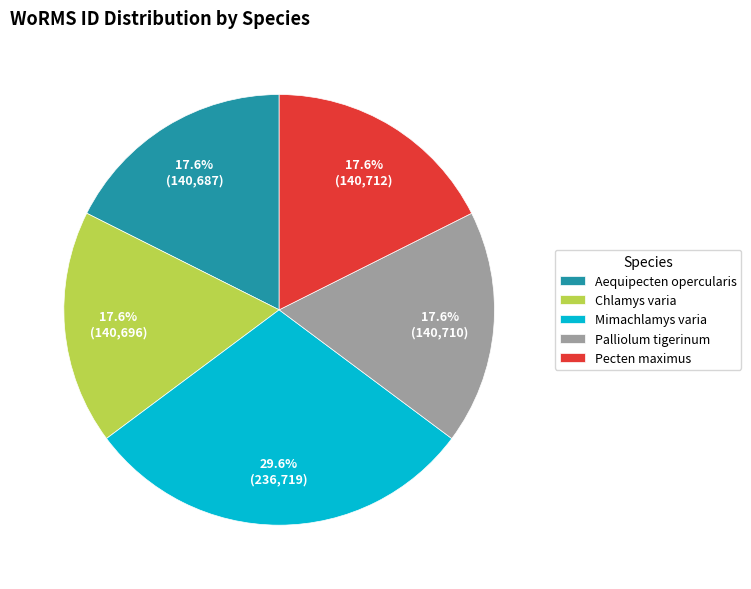

Is there a majority slice in this chart?

No